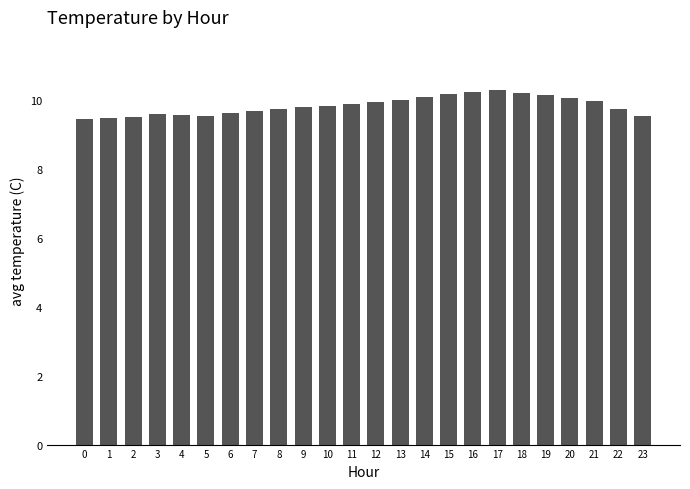

What is the approximate value at 2?

9.5